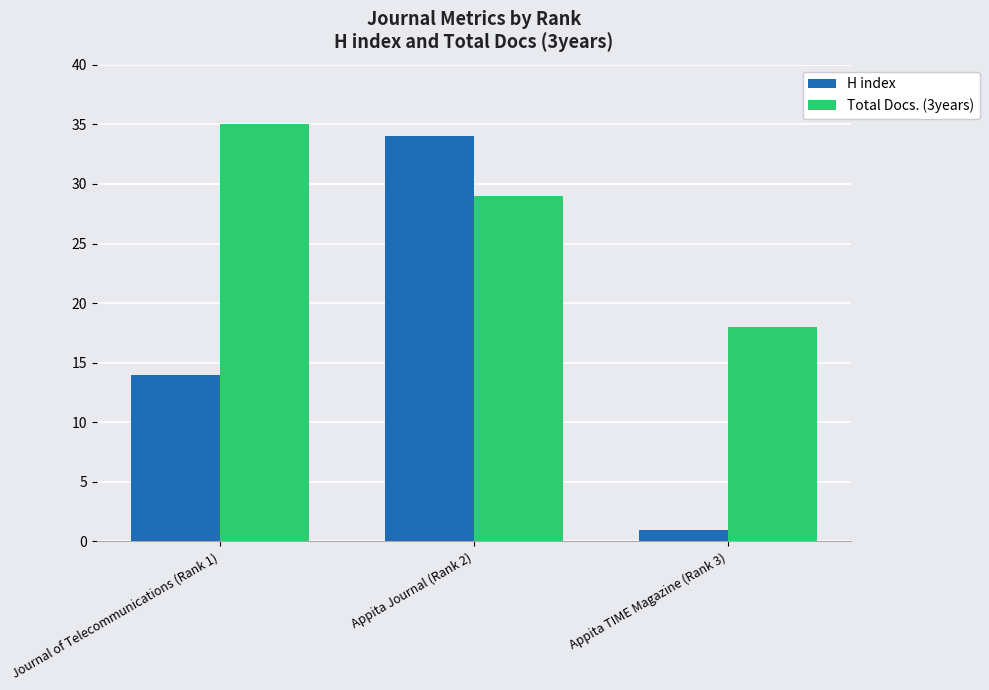

Does the chart contain any negative values?

No